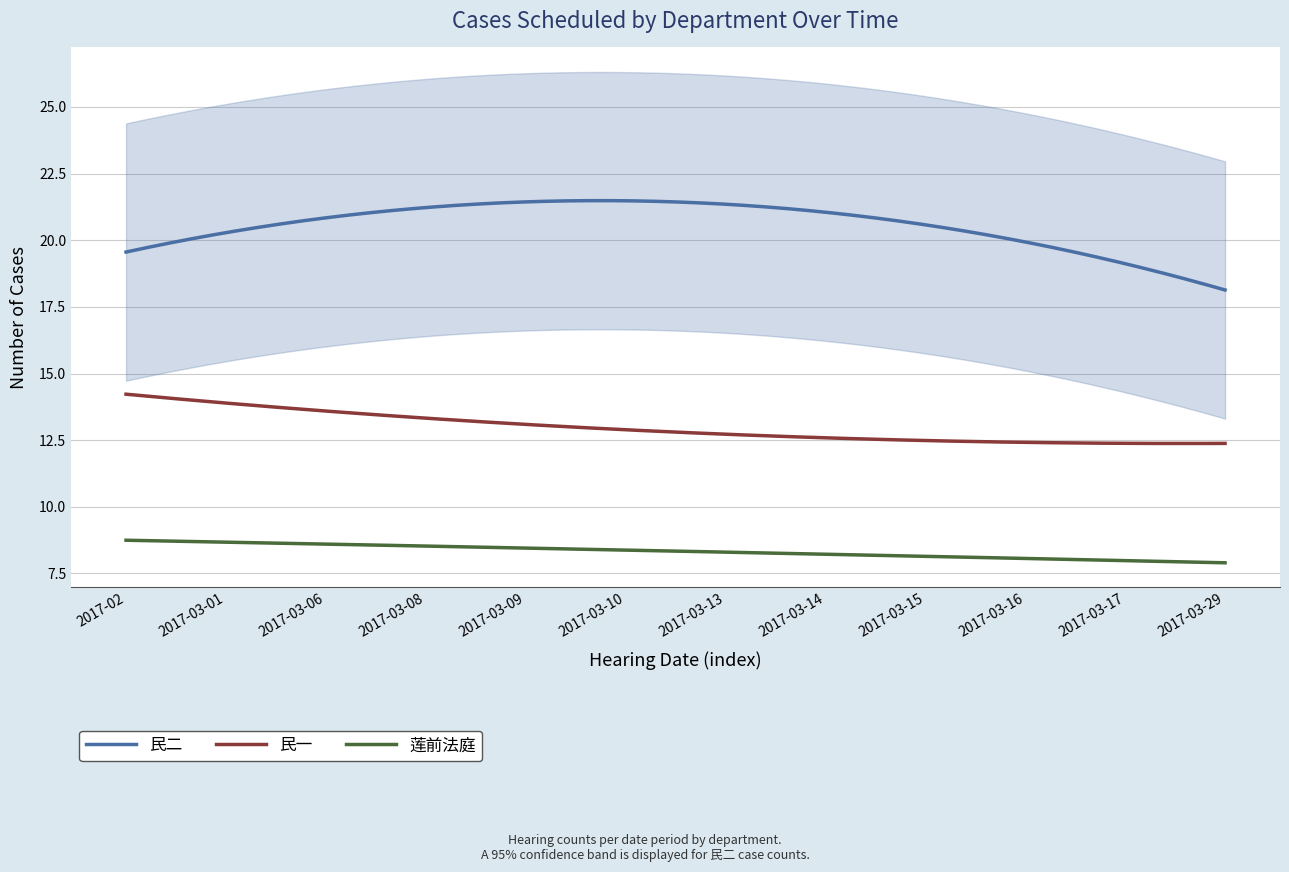

True or false: 民一 has a value of 13 at 2017-03-08.

True